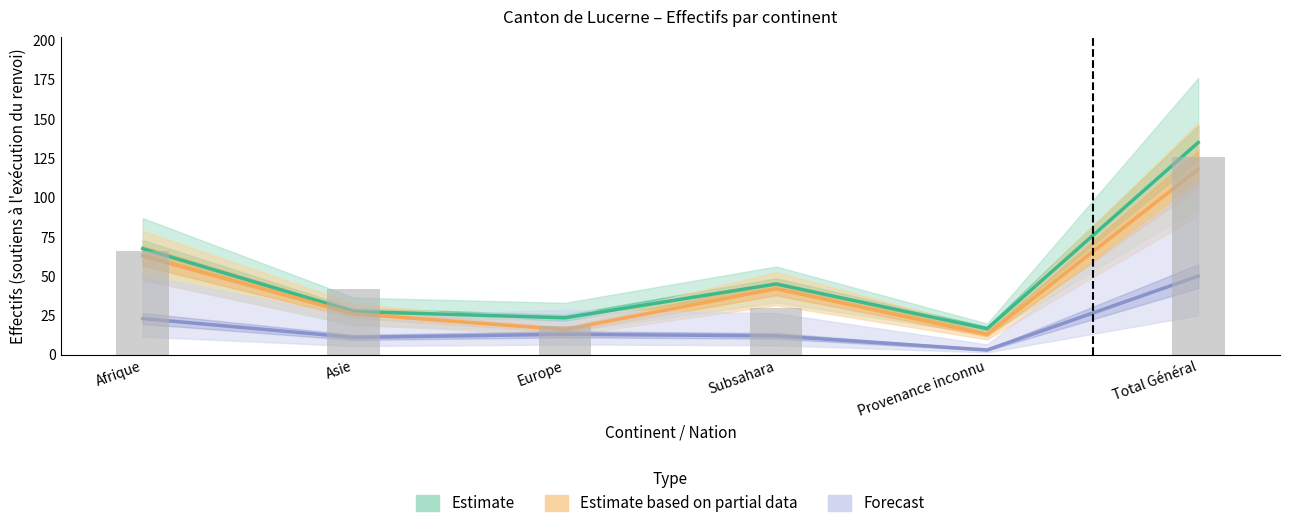

Reading right to left, extract all data points from this chart.

Estimate: Total Général=135.0	Provenance inconnu=16.5	Subsahara=45.0	Europe=23.5	Asie=27.5	Afrique=67.5
Estimate based on partial data: Total Général=118.0	Provenance inconnu=13.0	Subsahara=42.0	Europe=16.0	Asie=26.0	Afrique=63.0
Forecast: Total Général=50.0	Provenance inconnu=3.0	Subsahara=12.0	Europe=13.0	Asie=11.0	Afrique=23.0